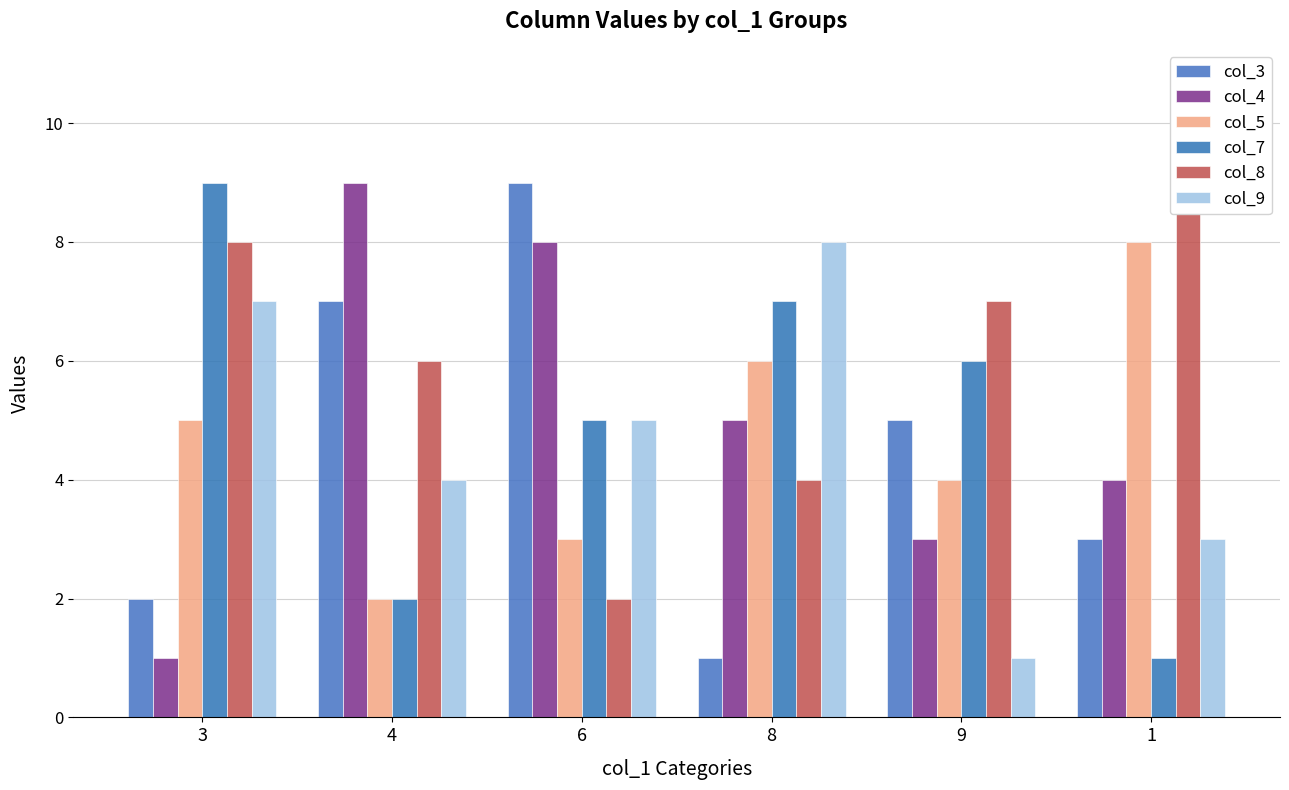

Where is col_9 nearest to the value 4?

4